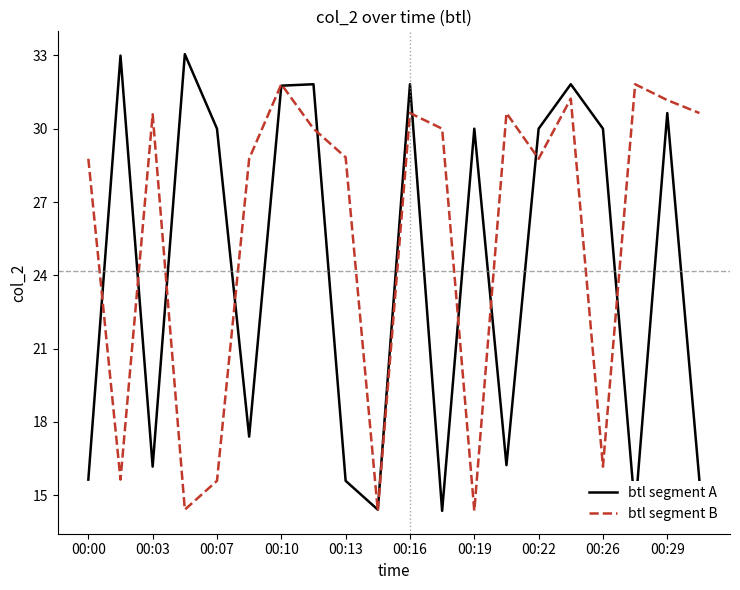

List the series in order of their overall mean, lowest first.

btl segment A, btl segment B